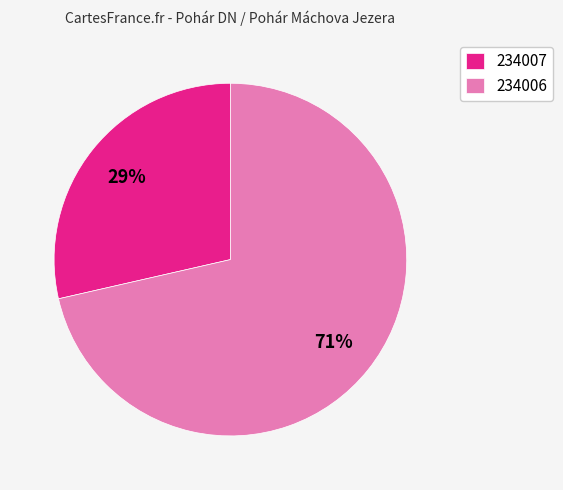

Combined, do 234007 and 234006 account for over 50%?

Yes